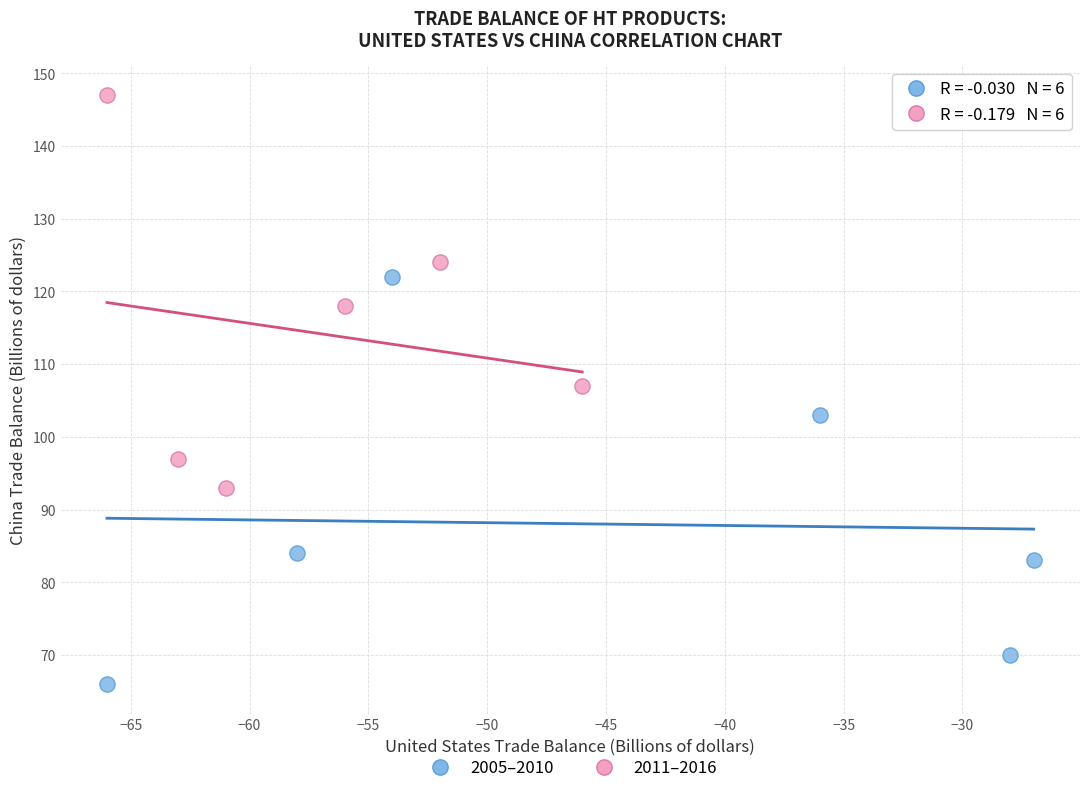

Which series contains the highest Y value?

2011–2016